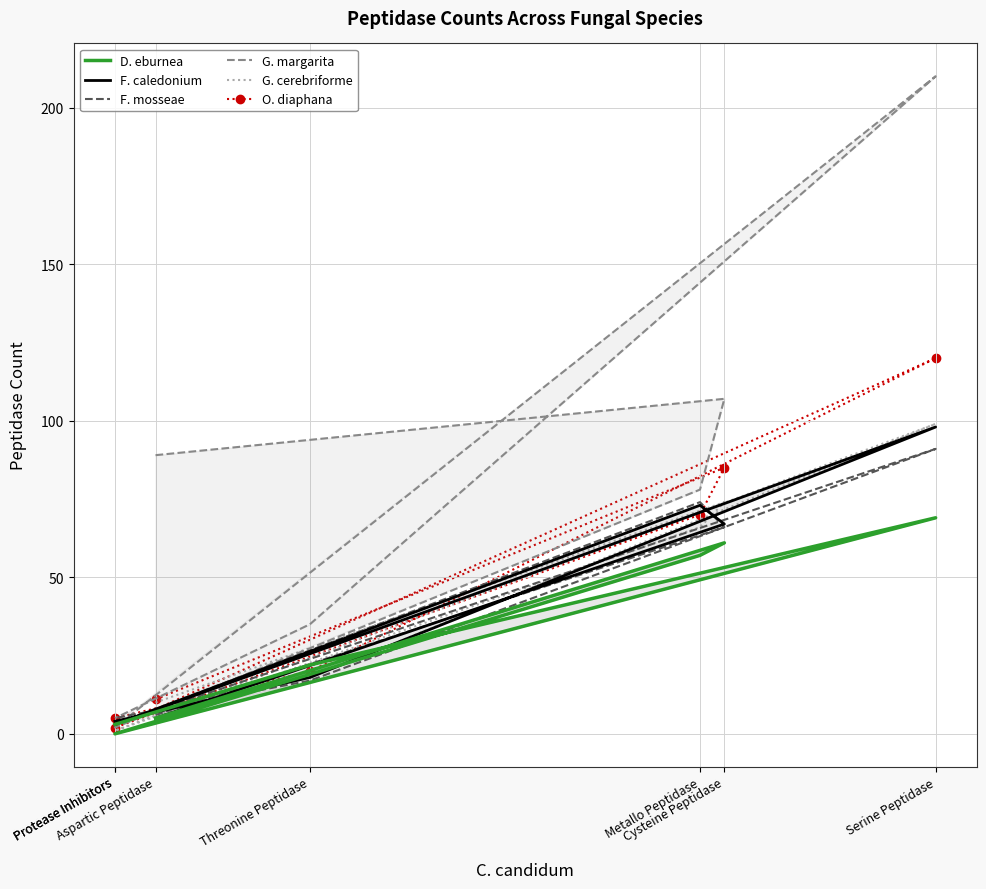

What is the lowest value of the F. caledonium series?

3